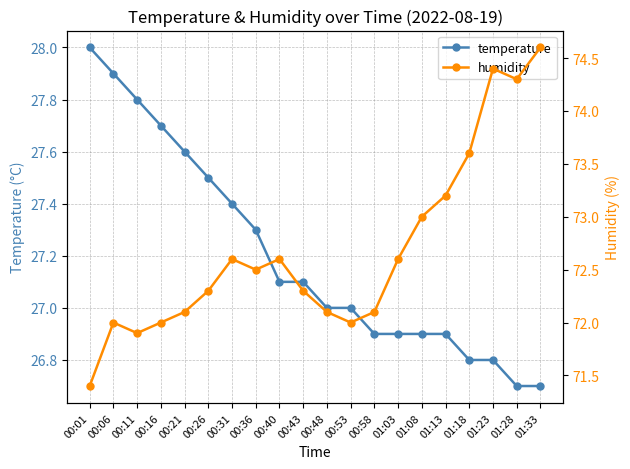

Reading right to left, list all the values displayed in this chart.

temperature: 01:33=26.7	01:28=26.7	01:23=26.8	01:18=26.8	01:13=26.9	01:08=26.9	01:03=26.9	00:58=26.9	00:53=27.0	00:48=27.0	00:43=27.1	00:40=27.1	00:36=27.3	00:31=27.4	00:26=27.5	00:21=27.6	00:16=27.7	00:11=27.8	00:06=27.9	00:01=28.0
humidity: 01:33=74.6	01:28=74.3	01:23=74.4	01:18=73.6	01:13=73.2	01:08=73.0	01:03=72.6	00:58=72.1	00:53=72.0	00:48=72.1	00:43=72.3	00:40=72.6	00:36=72.5	00:31=72.6	00:26=72.3	00:21=72.1	00:16=72.0	00:11=71.9	00:06=72.0	00:01=71.4